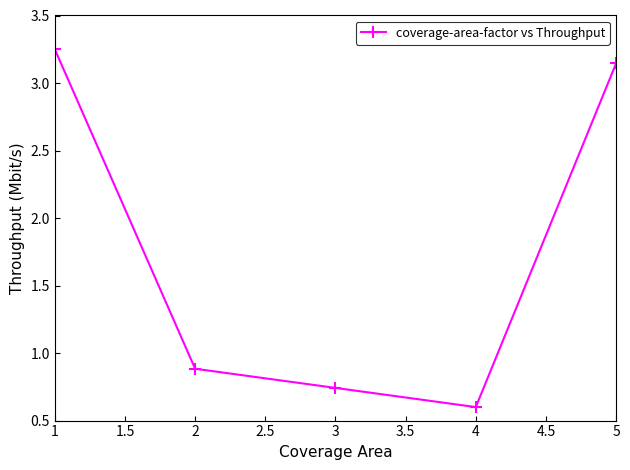

Which label corresponds to the largest value in the chart?

1